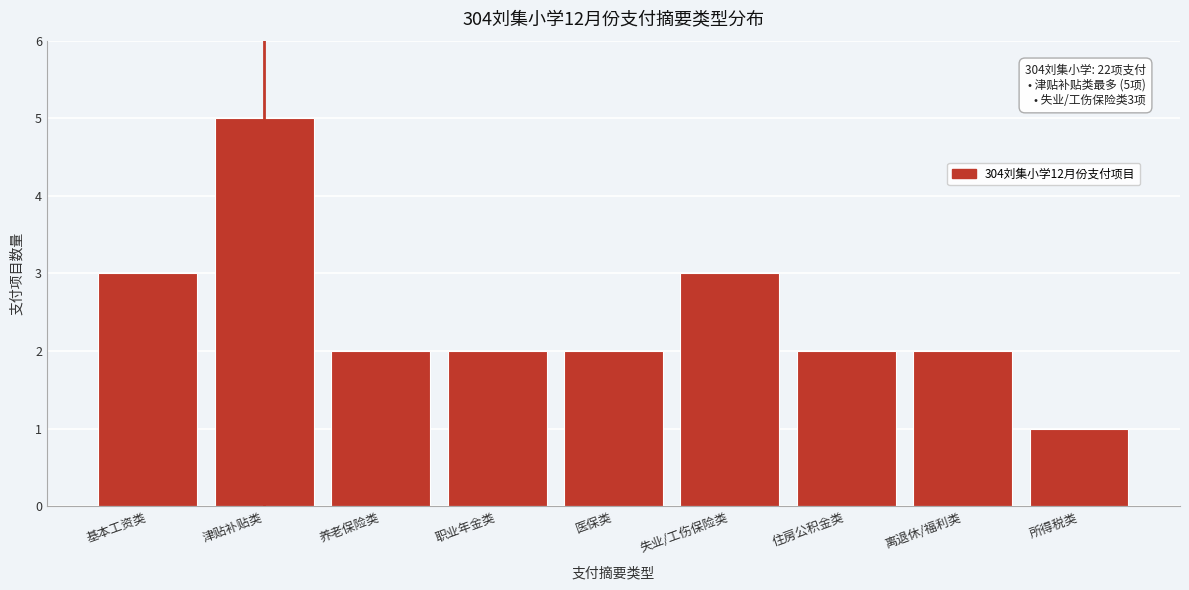

Reading left to right, extract all data points from this chart.

基本工资类=3	津贴补贴类=5	养老保险类=2	职业年金类=2	医保类=2	失业/工伤保险类=3	住房公积金类=2	离退休/福利类=2	所得税类=1